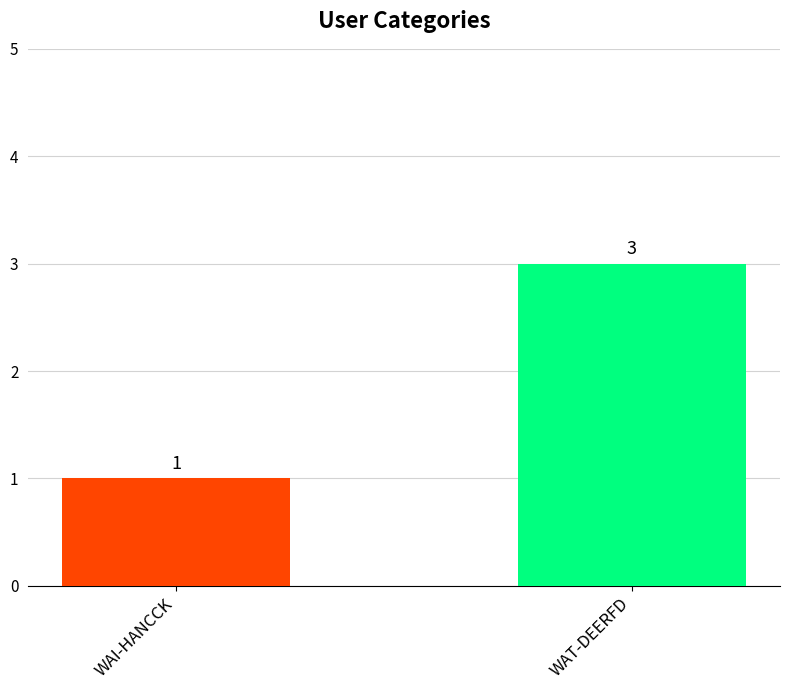

What is the sum of all values?

4